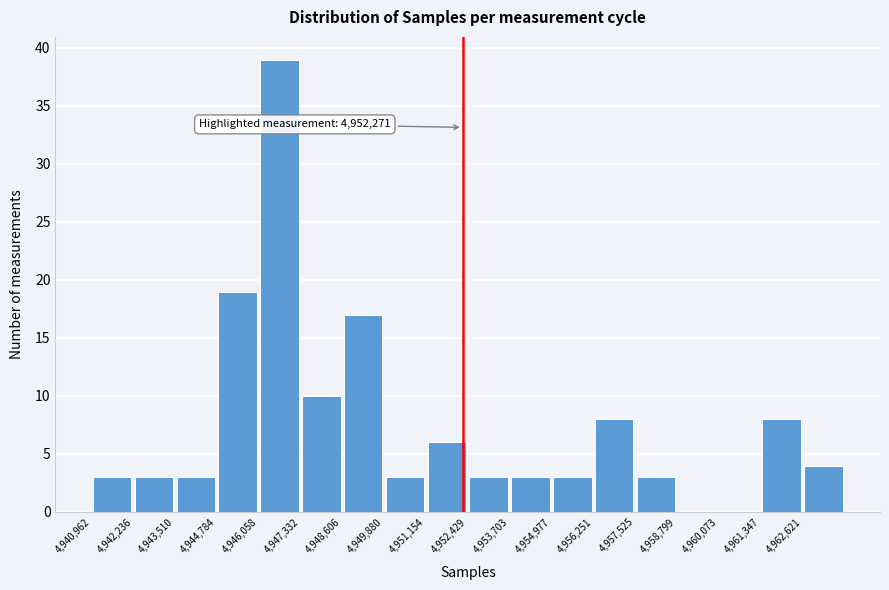

Over which range of the x-axis is the bar tallest?

4946000 to 4947400